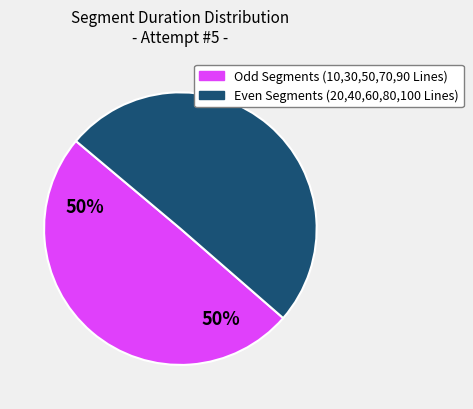

Is there a majority slice in this chart?

Yes